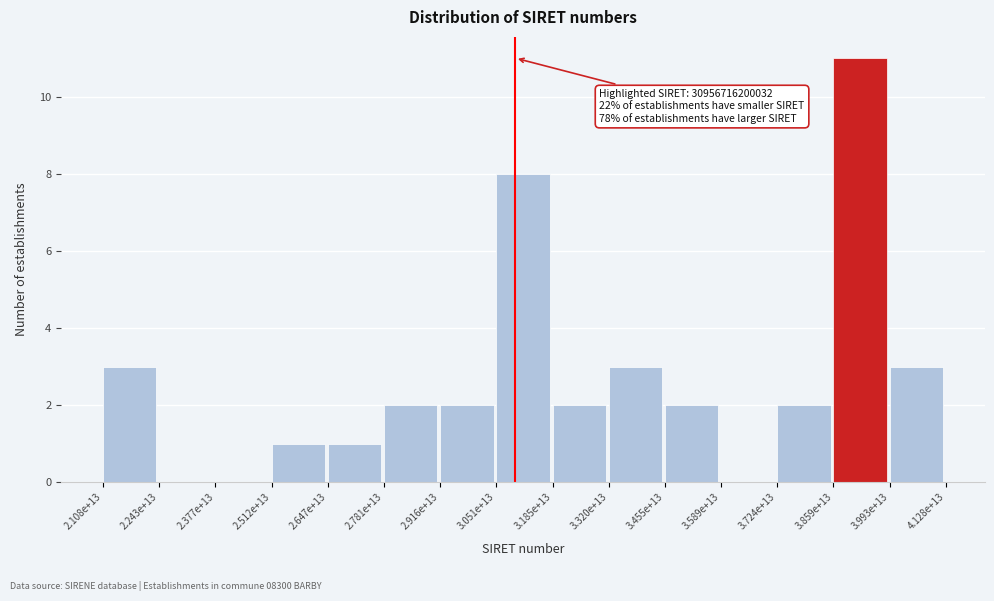

Reading left to right, what are all the values shown in this chart?

2.108e+13=3	2.243e+13=0	2.377e+13=0	2.512e+13=1	2.647e+13=1	2.781e+13=2	2.916e+13=2	3.051e+13=8	3.185e+13=2	3.320e+13=3	3.455e+13=2	3.589e+13=0	3.724e+13=2	3.859e+13=11	3.993e+13=3